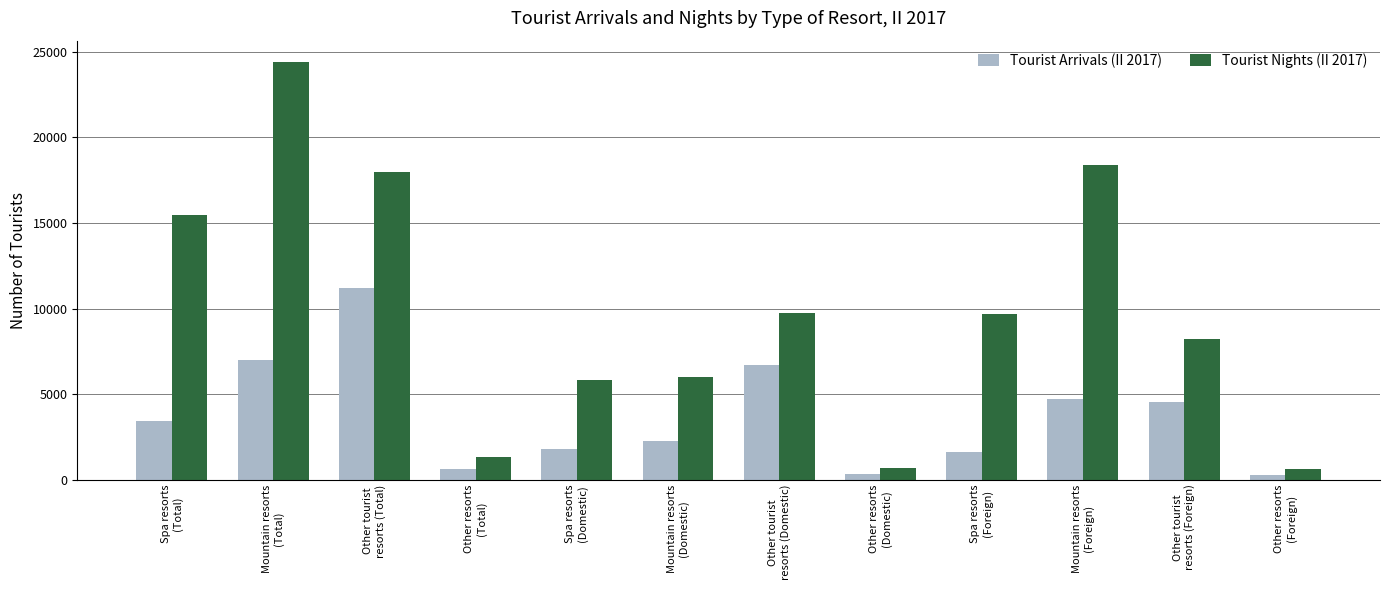

Which series has the largest total across all categories?

Tourist Nights (II 2017)